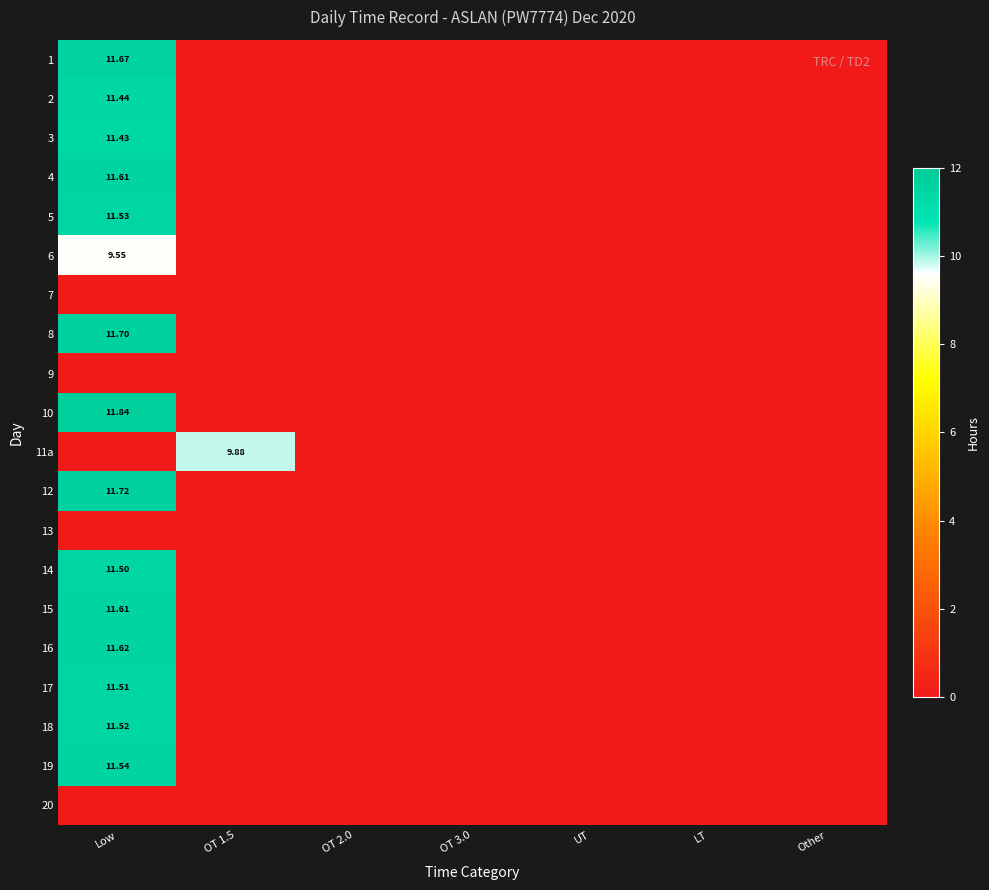

Count the number of data series in this chart.

20